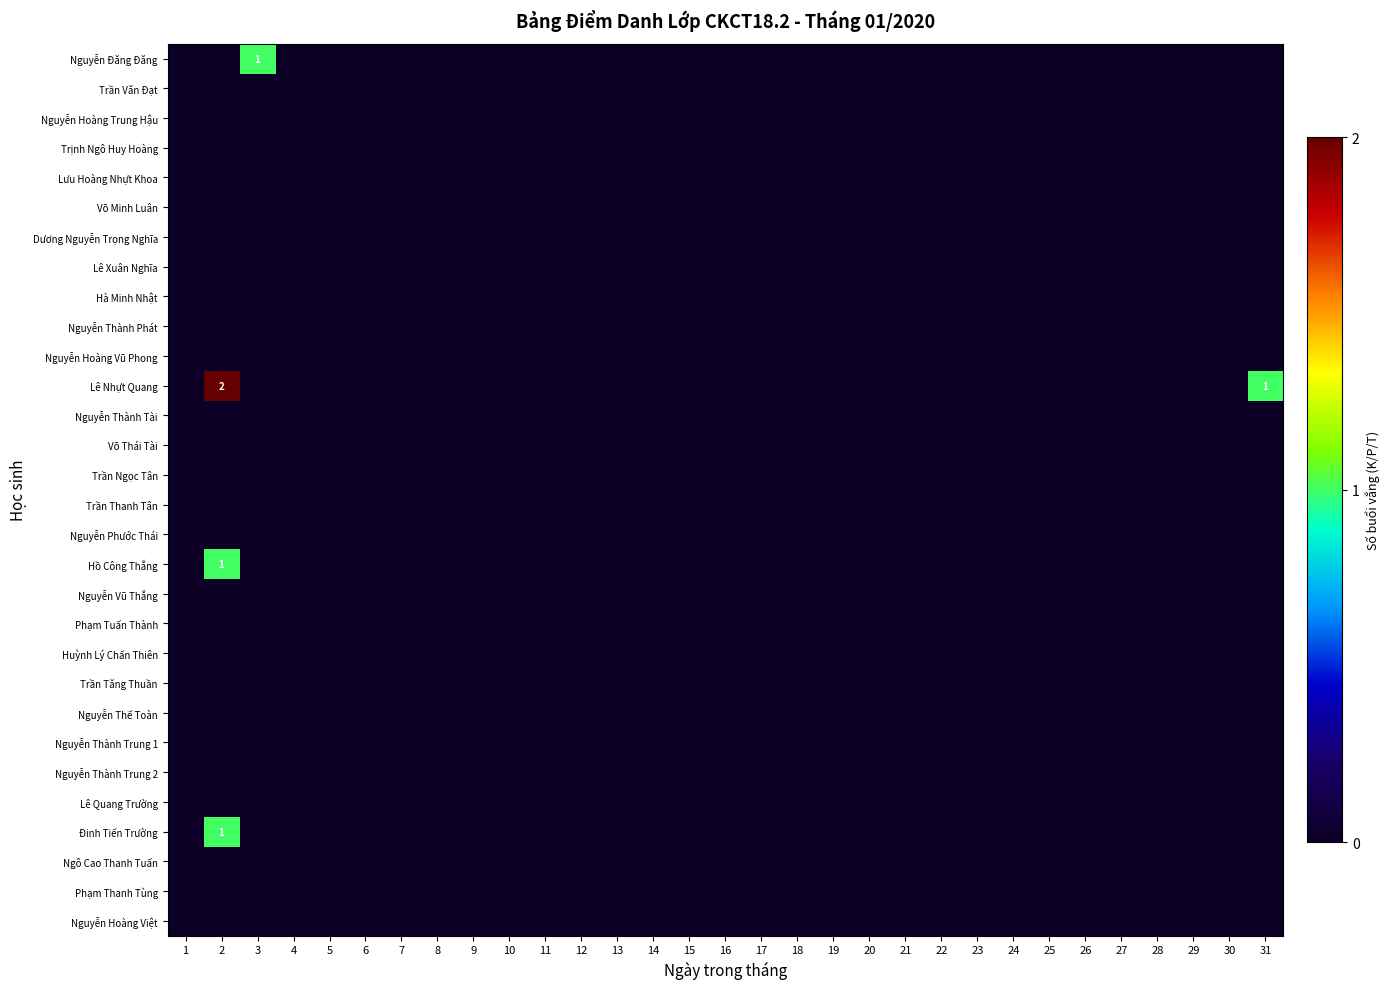

What is the greatest value displayed?

2